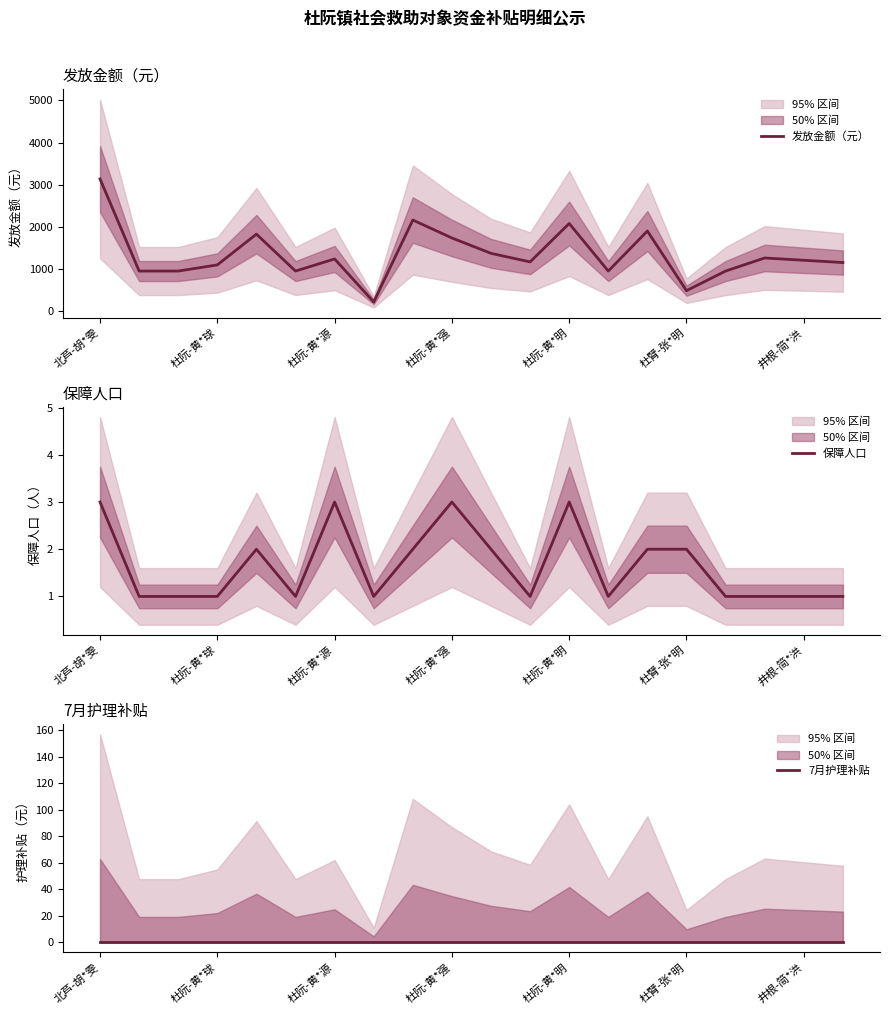

How many categories are shown in the chart?

20